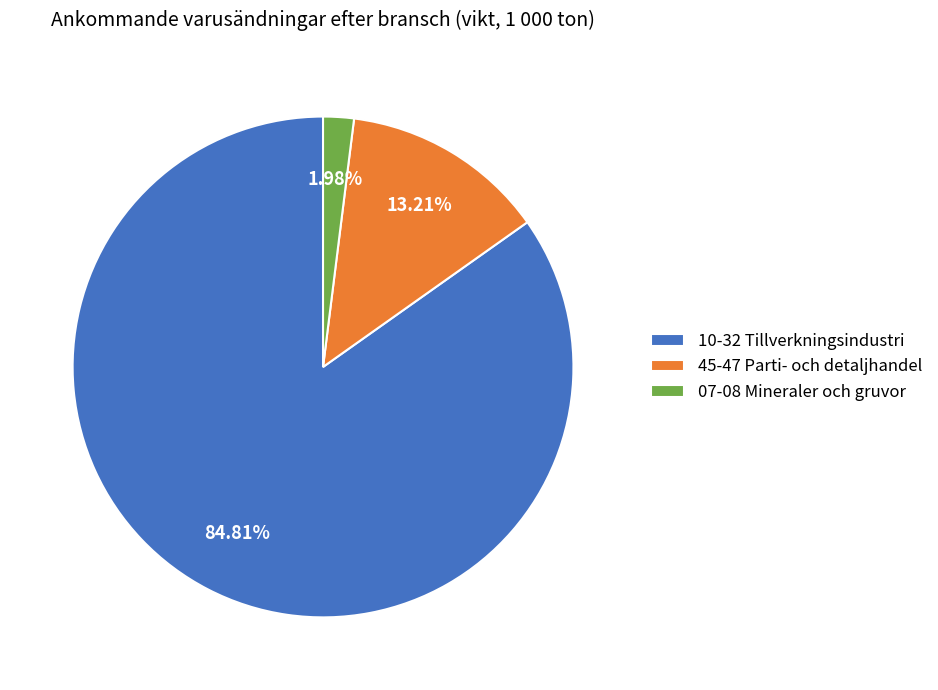

Which slice represents more than half of the pie?

10-32 Tillverkningsindustri